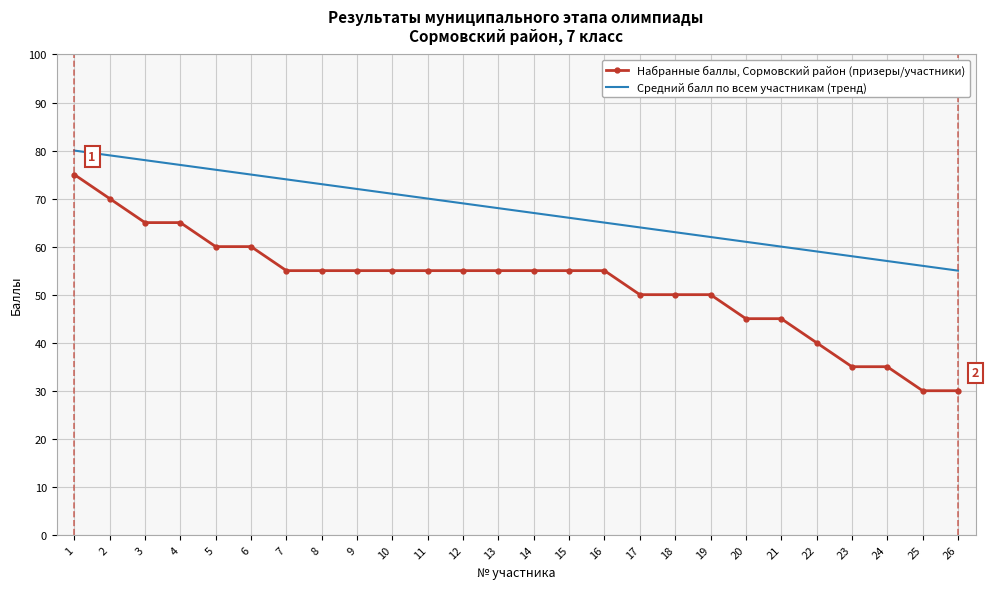

True or false: Средний балл по всем участникам (тренд) has more than 2 interior local peaks.

False